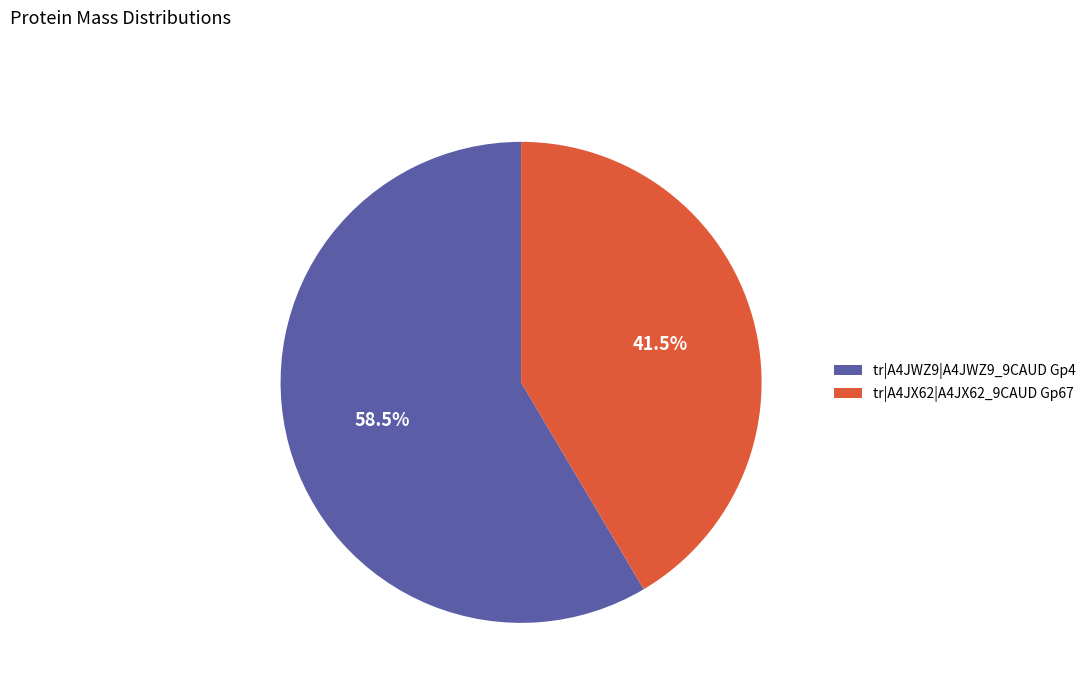

How much of the chart is everything except tr|A4JWZ9|A4JWZ9_9CAUD Gp4?

41.5%